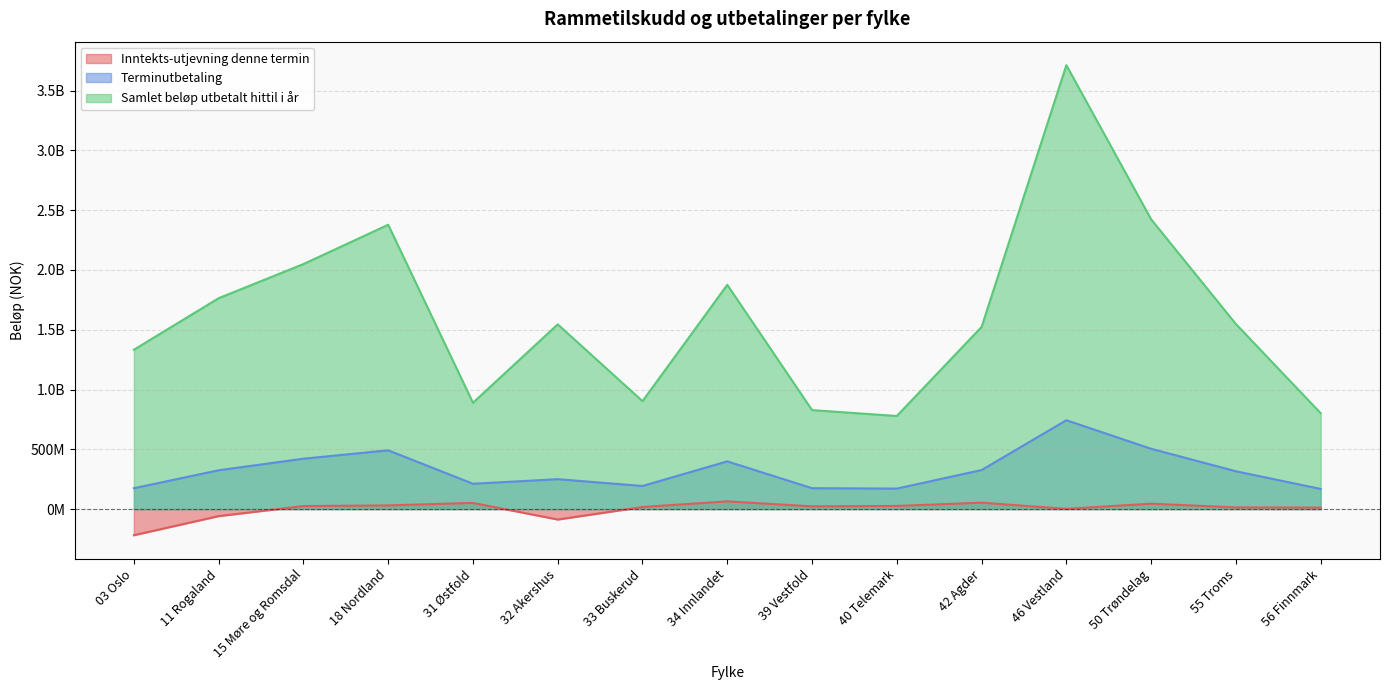

How many lines are shown in the chart?

3